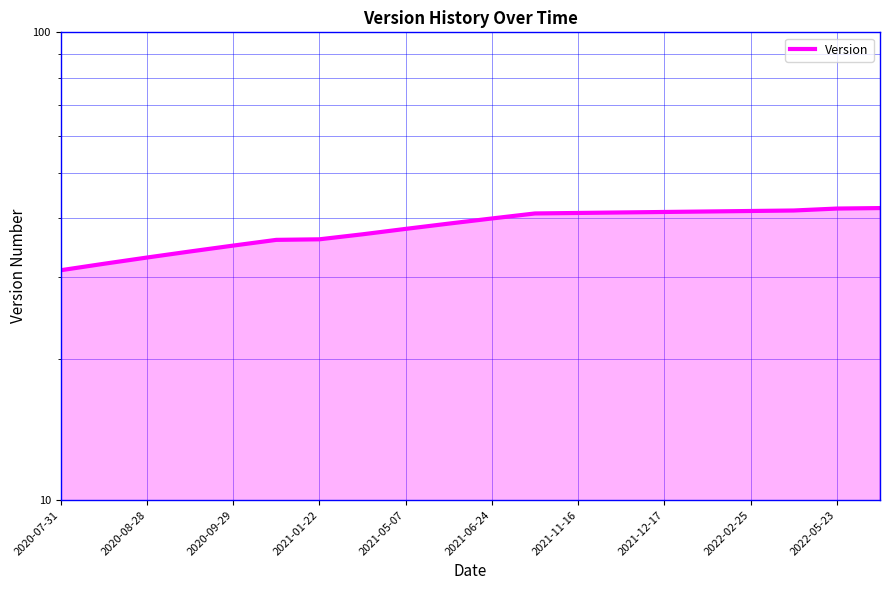

True or false: there are more than 0 points higher than both neighbors.

False